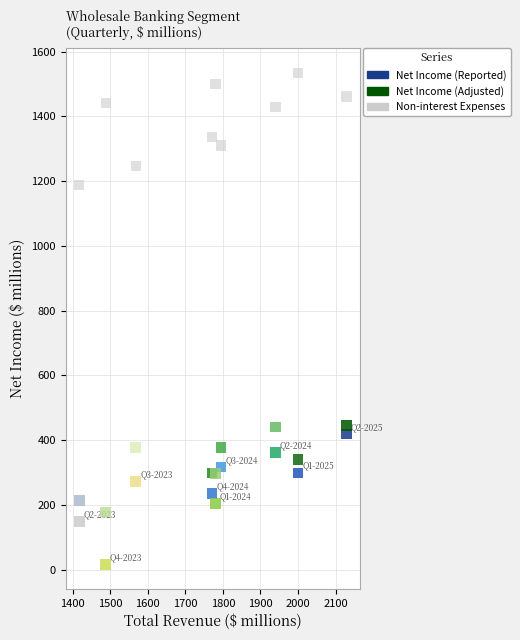

Which series reaches the minimum Y coordinate?

Net Income (Reported)